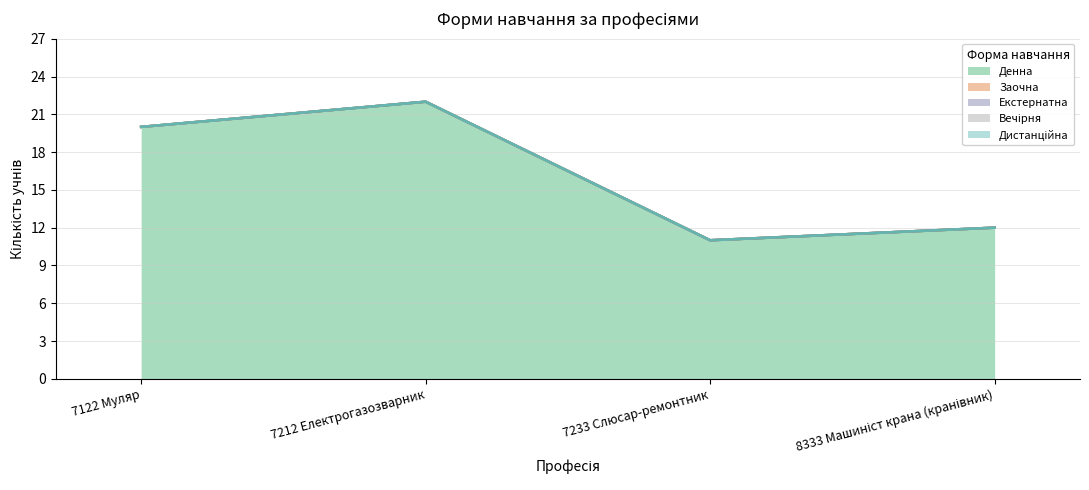

What is the label of the 3rd point from the left?

7233 Слюсар-ремонтник